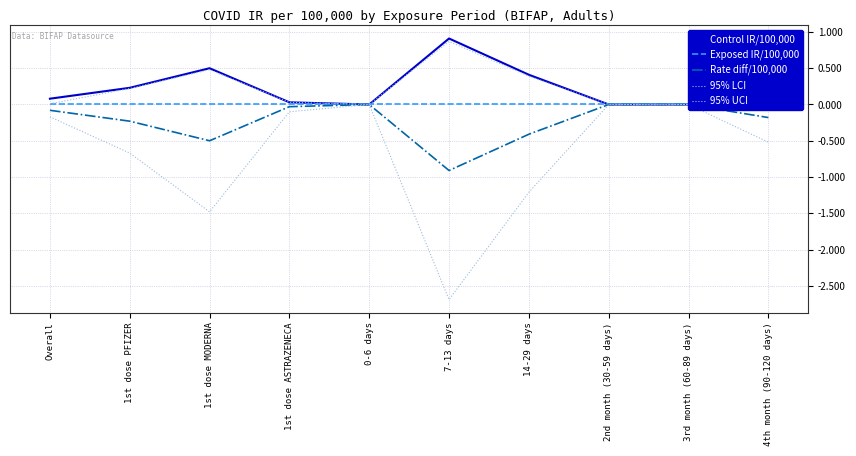

What are all the series names shown in the legend?

Control IR/100,000, Exposed IR/100,000, Rate diff/100,000, 95% LCI, 95% UCI